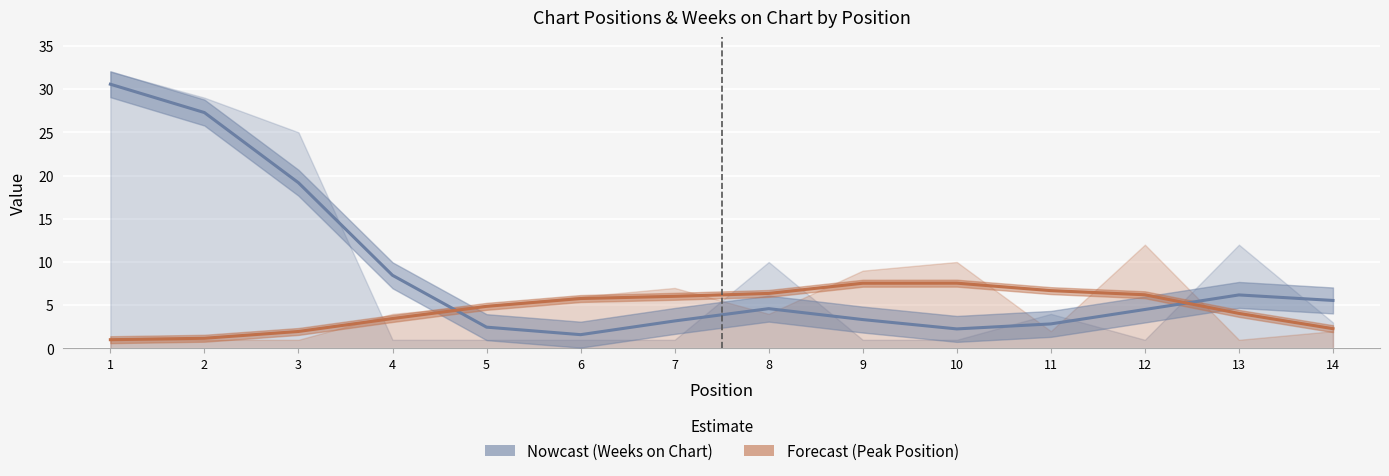

Reading left to right, list all the values displayed in this chart.

Weeks on Chart (trend): 1=30.6	2=27.3	3=19.2	4=8.5	5=2.5	6=1.6	7=3.2	8=4.6	9=3.3	10=2.3	11=2.8	12=4.5	13=6.2	14=5.6
Peak Position (trend): 1=1.0	2=1.2	3=2.0	4=3.5	5=4.9	6=5.8	7=6.0	8=6.4	9=7.5	10=7.6	11=6.7	12=6.2	13=4.1	14=2.3